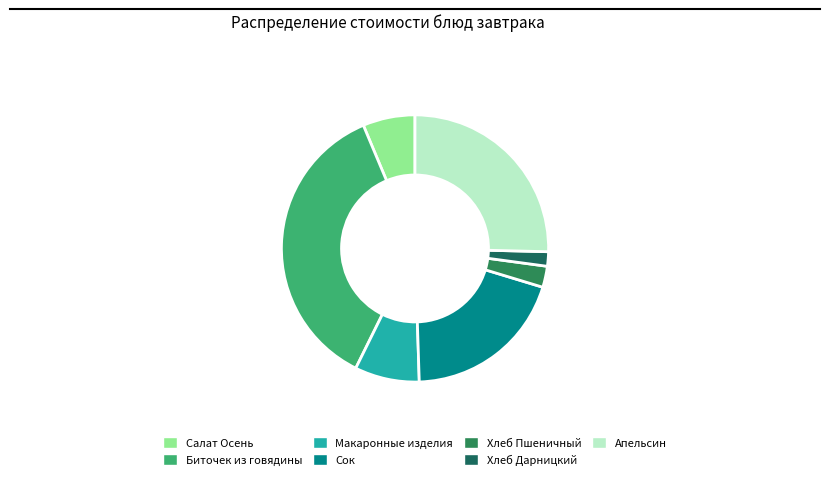

How many slices are in this pie chart?

7